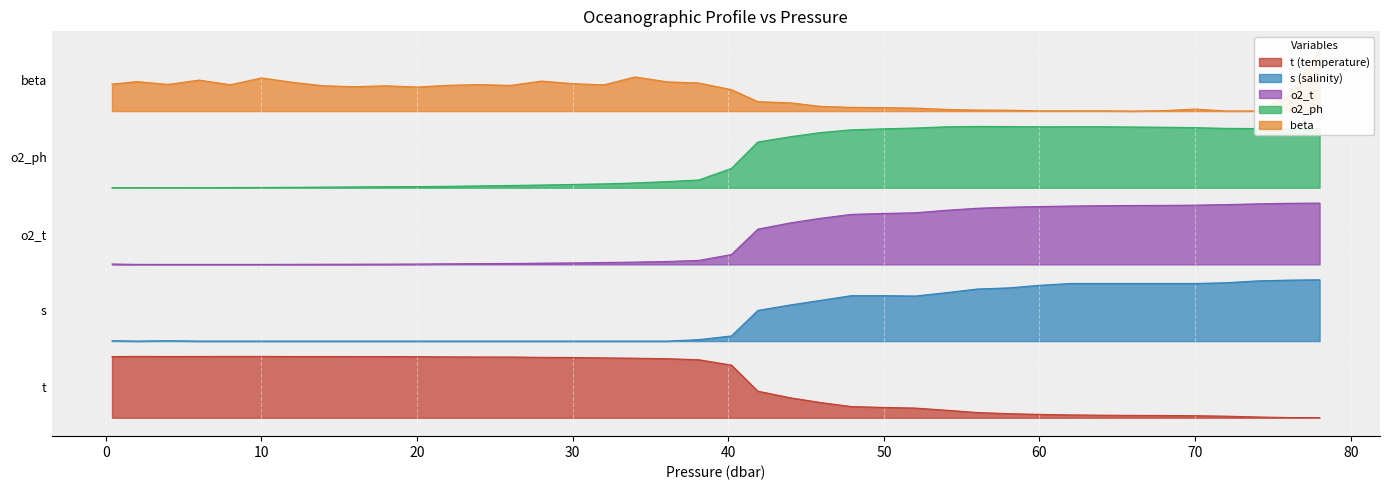

True or false: o2_ph and s cross at least once.

False